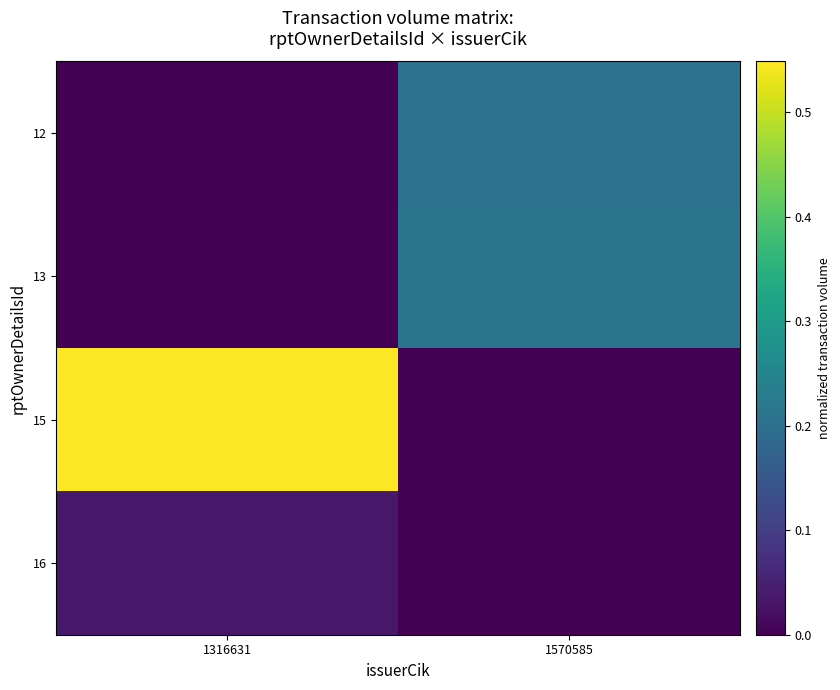

Reading left to right, what are all the values shown in this chart?

12: 1316631=0.0	1570585=0.2
13: 1316631=0.0	1570585=0.2
15: 1316631=0.5	1570585=0.0
16: 1316631=0.0	1570585=0.0